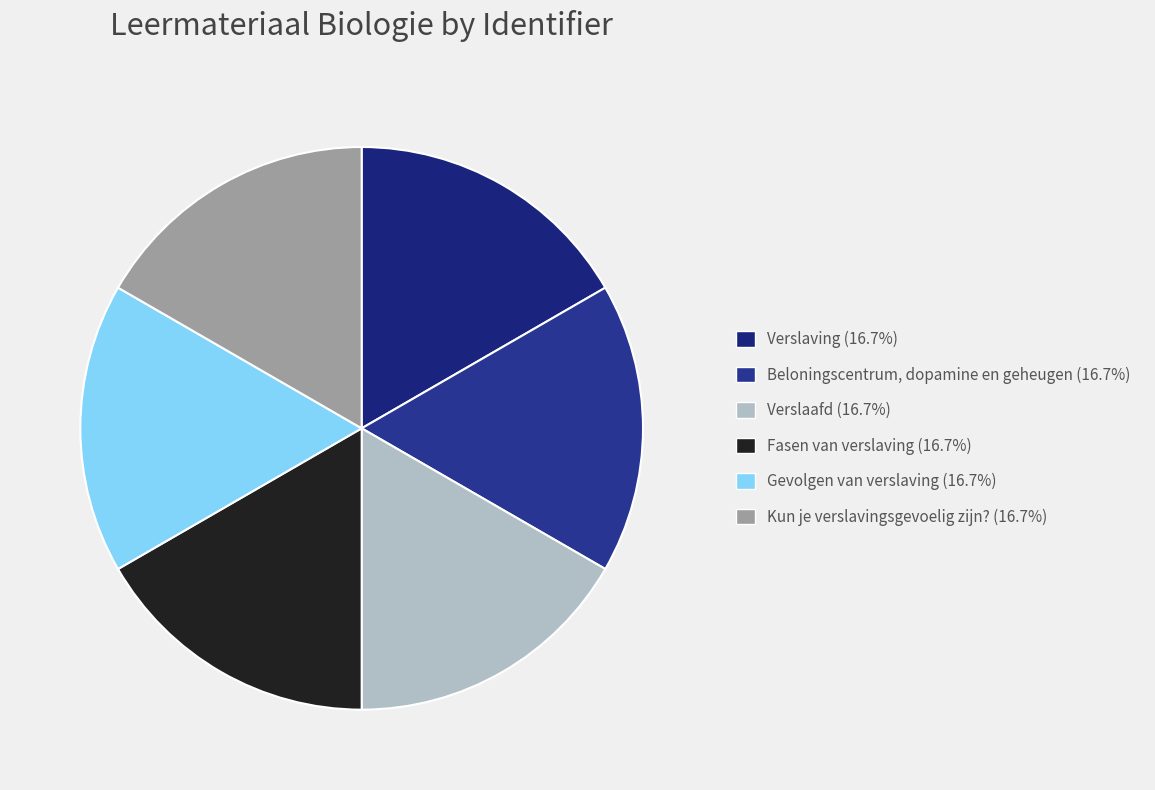

Is Verslaving the majority of the pie?

No